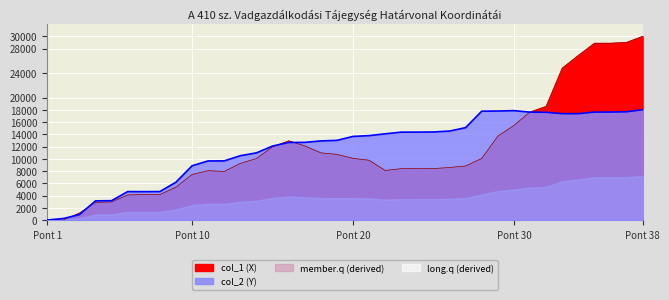

What is the approximate value of col_2 (Y) at 34?

17354.5